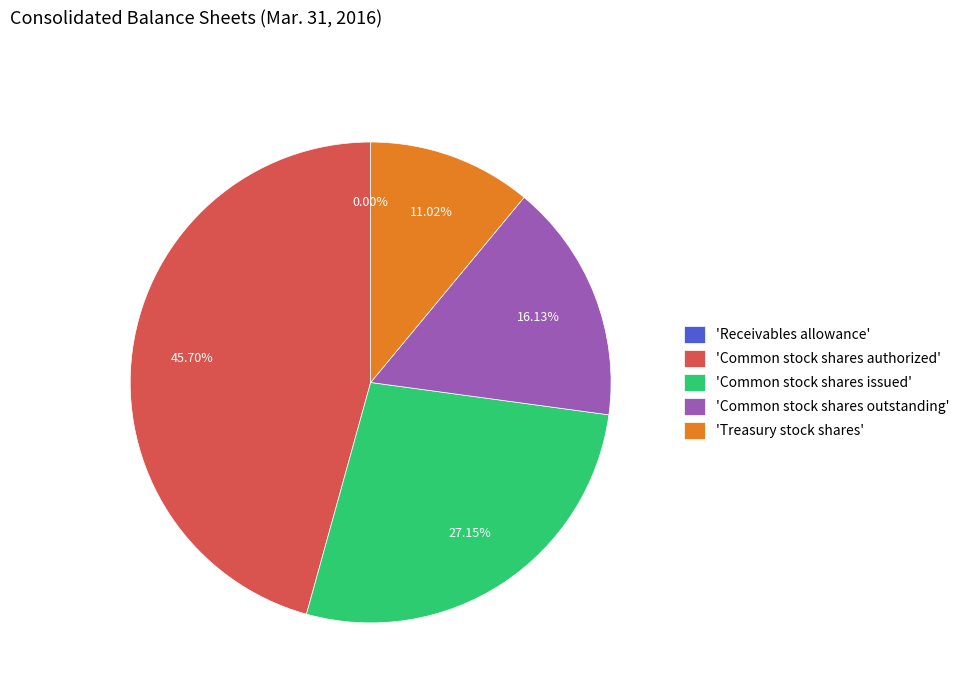

Which has a higher value, 'Treasury stock shares' or 'Common stock shares authorized'?

'Common stock shares authorized'